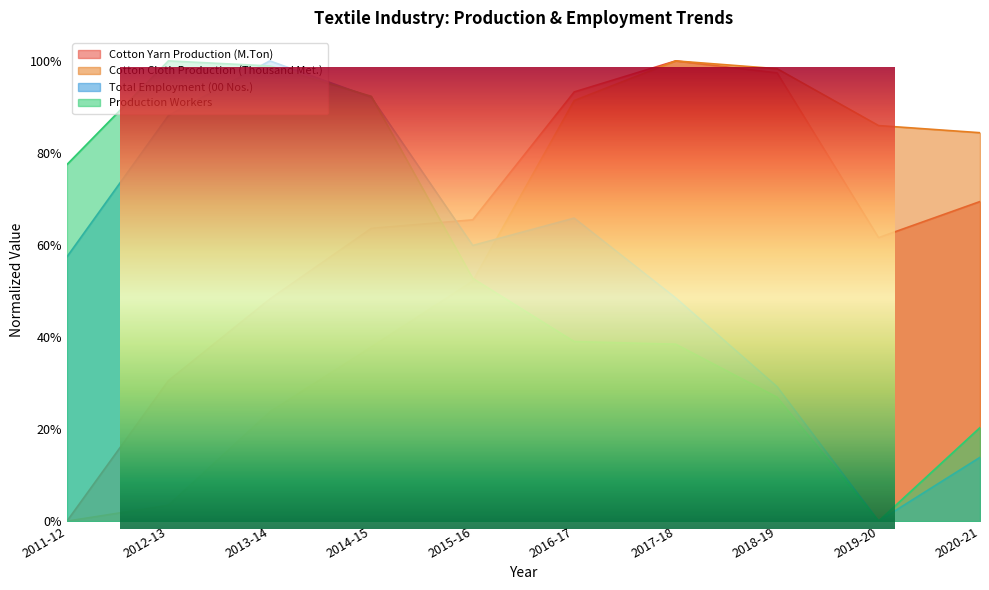

What is the maximum value shown in the chart?

1.0